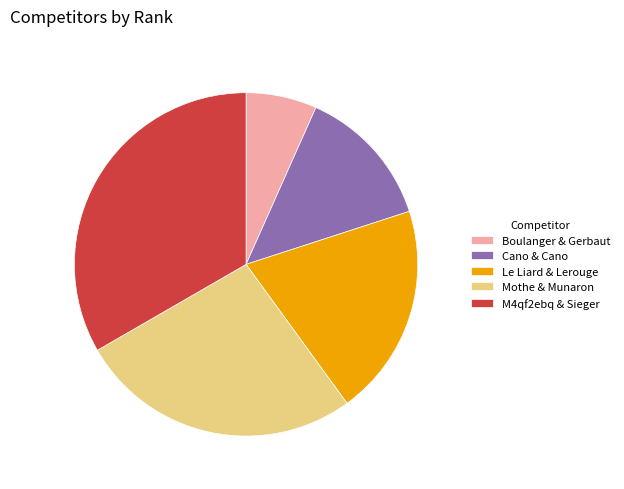

Between M4qf2ebq & Sieger and Cano & Cano, which is larger?

M4qf2ebq & Sieger